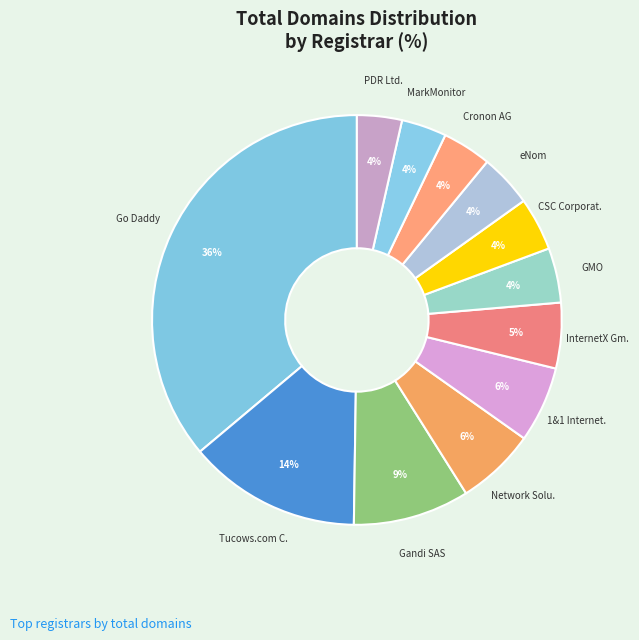

Which category has the smallest portion of the pie?

PDR Ltd.